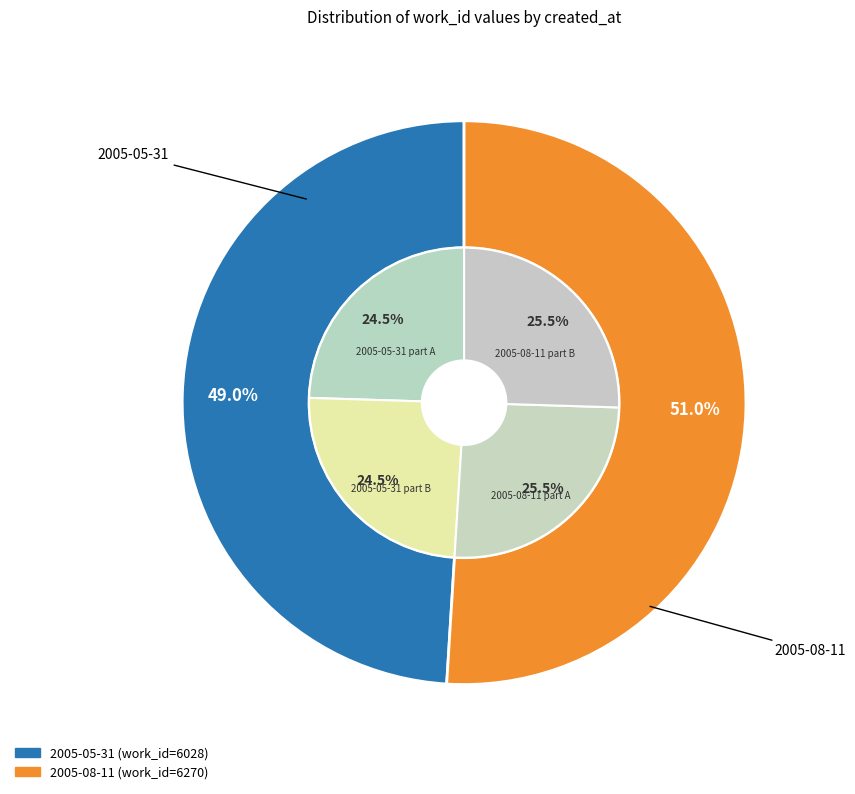

Which has a higher value, 2005-08-11 or 2005-05-31?

2005-08-11